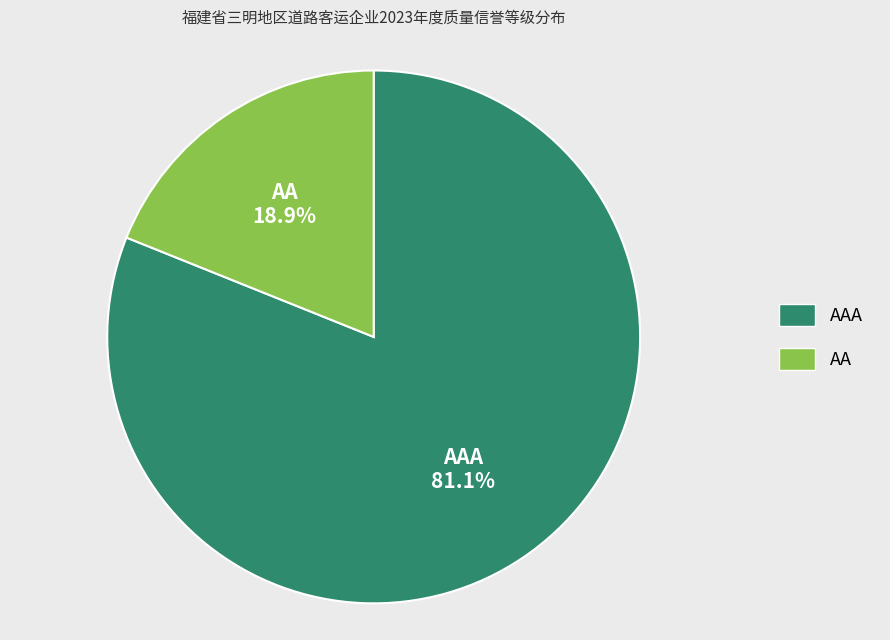

Is there any slice that represents more than half of the pie?

Yes